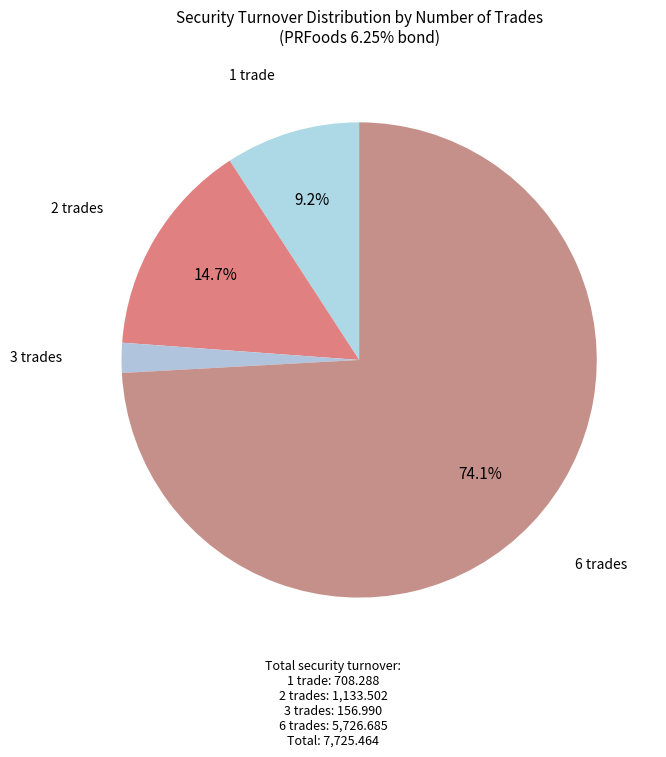

Count the number of slices in the pie.

4